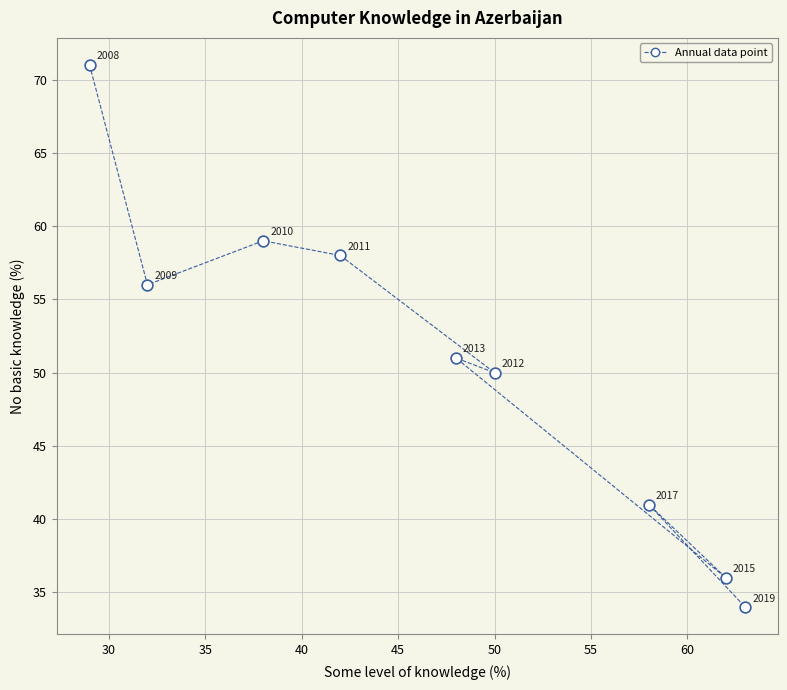

What is the average Y value?

51